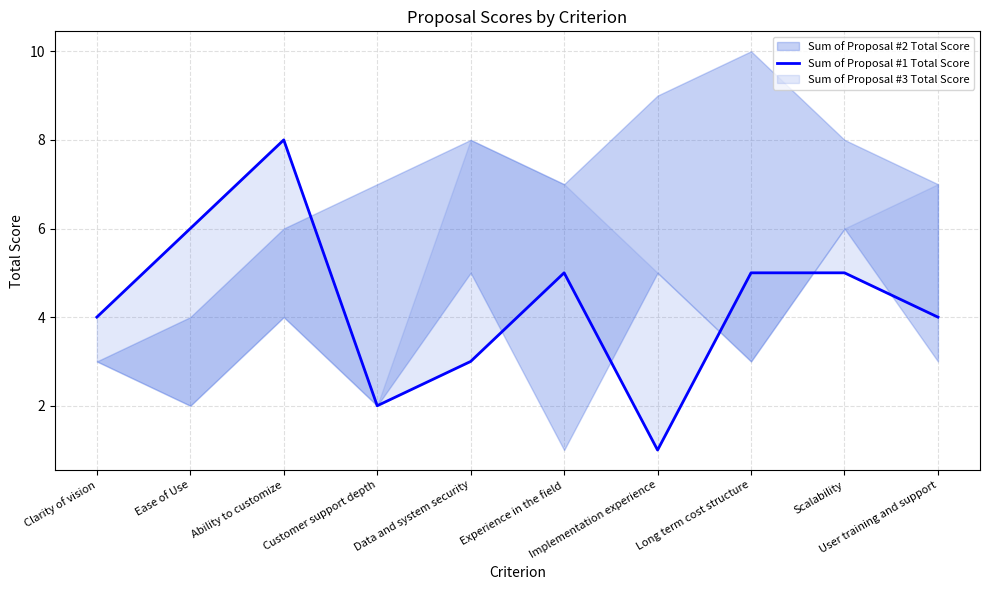

What is the value of the 2nd point from the left?

6